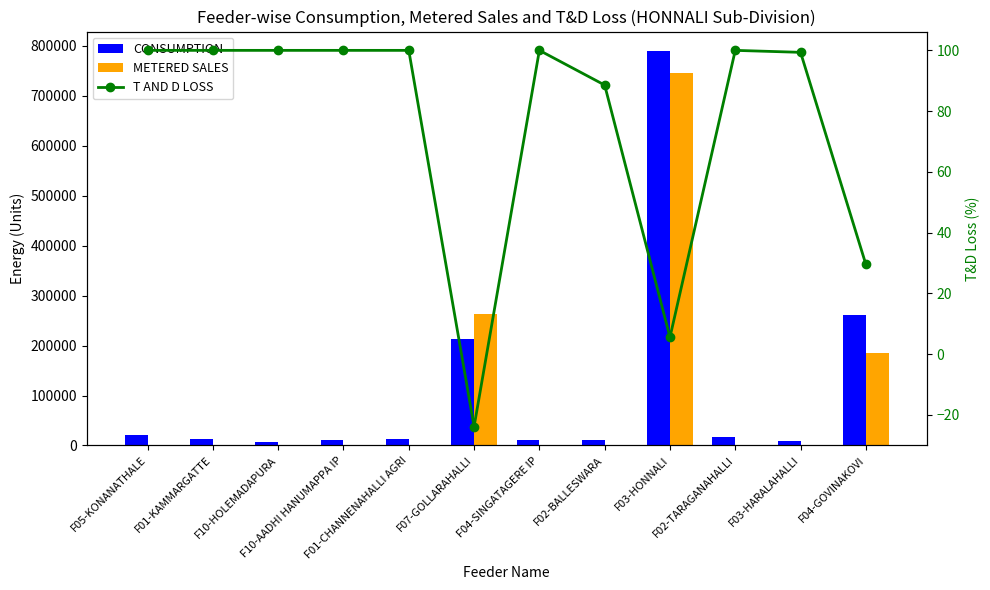

Is the value of CONSUMPTION at F01-KAMMARGATTE greater than the value of METERED SALES at F01-CHANNENAHALLI AGRI?

Yes